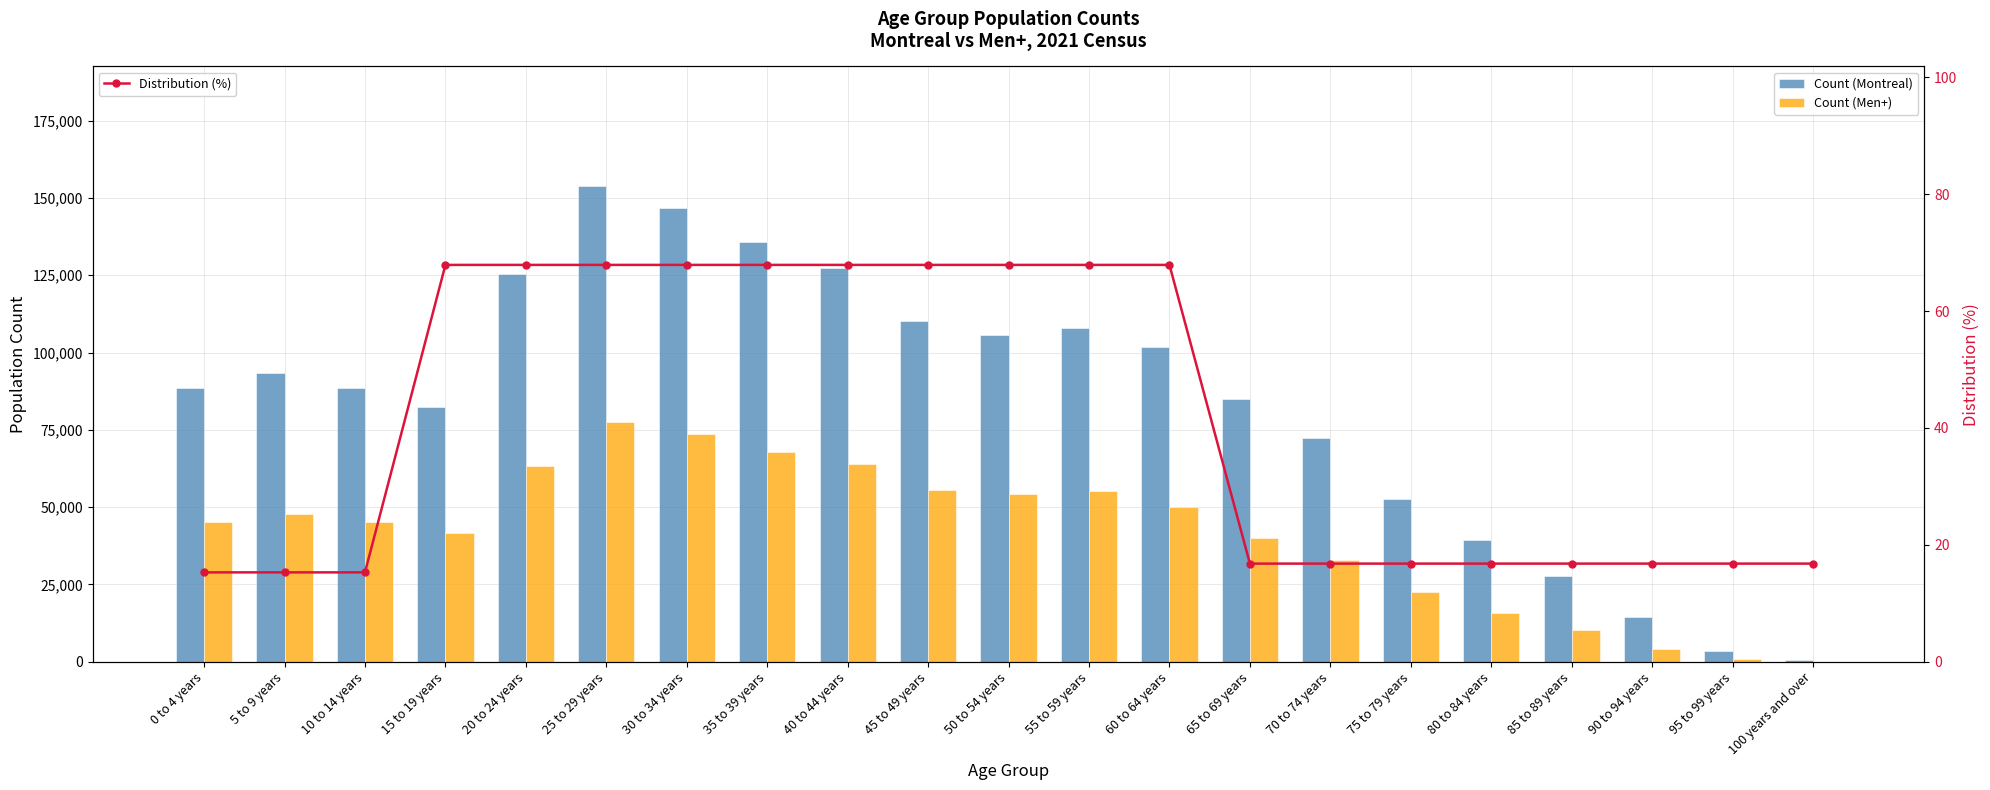

Which series has the widest spread of values?

Count (Montreal)